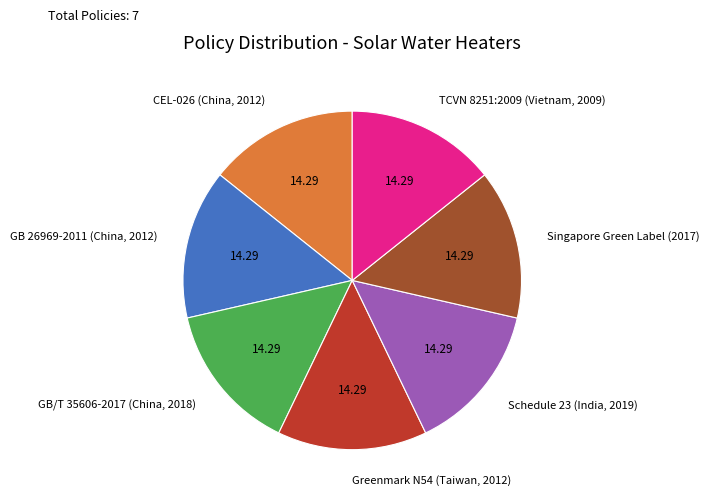

Is there a majority slice in this chart?

No